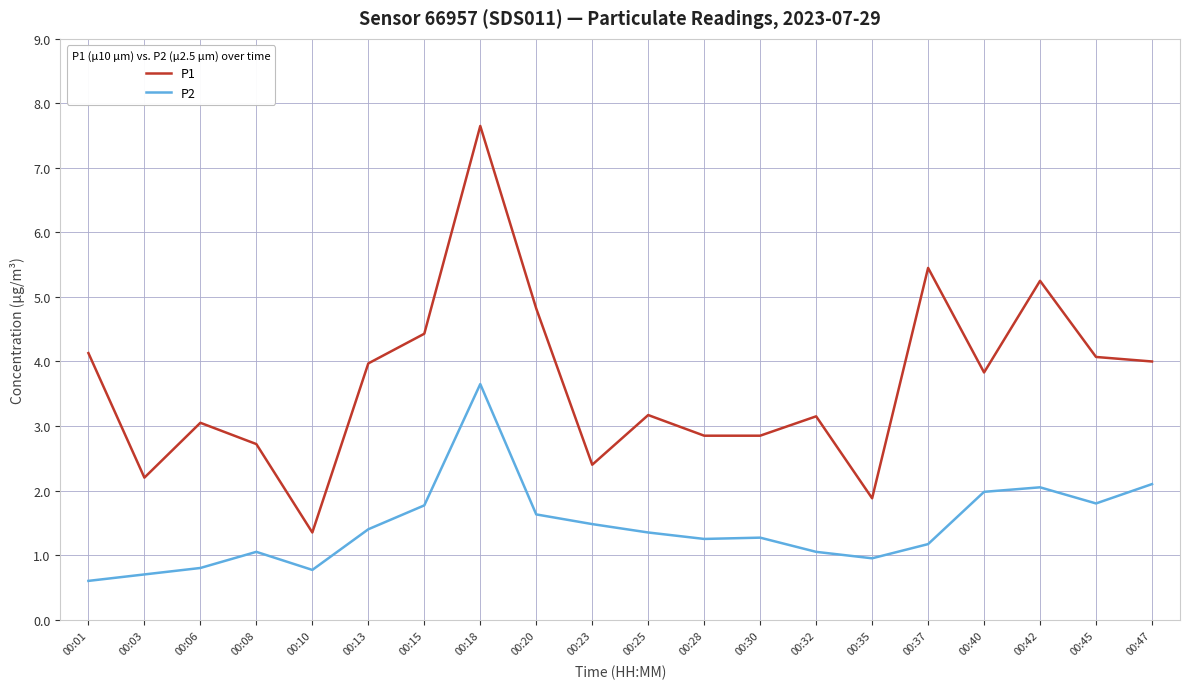

Which series has the largest range (max minus min)?

P1